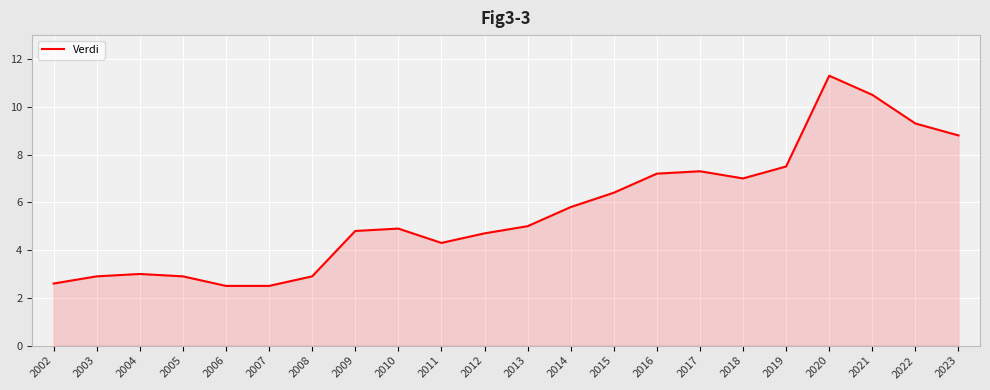

What is the difference between the values at 2008 and 2017?

4.4